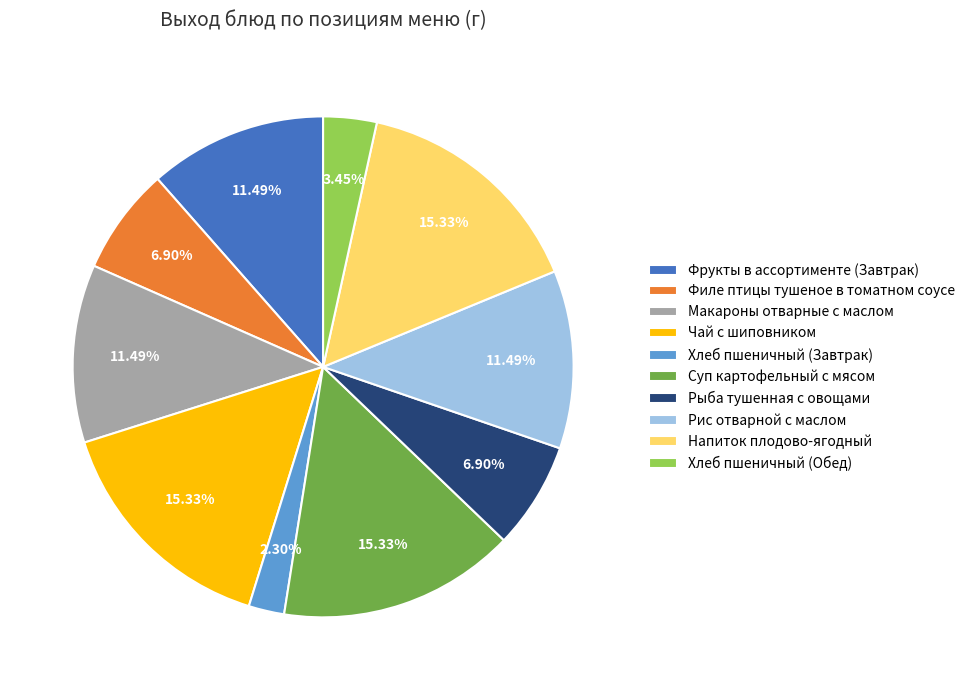

Between Хлеб пшеничный (Завтрак) and Макароны отварные с маслом, which is larger?

Макароны отварные с маслом